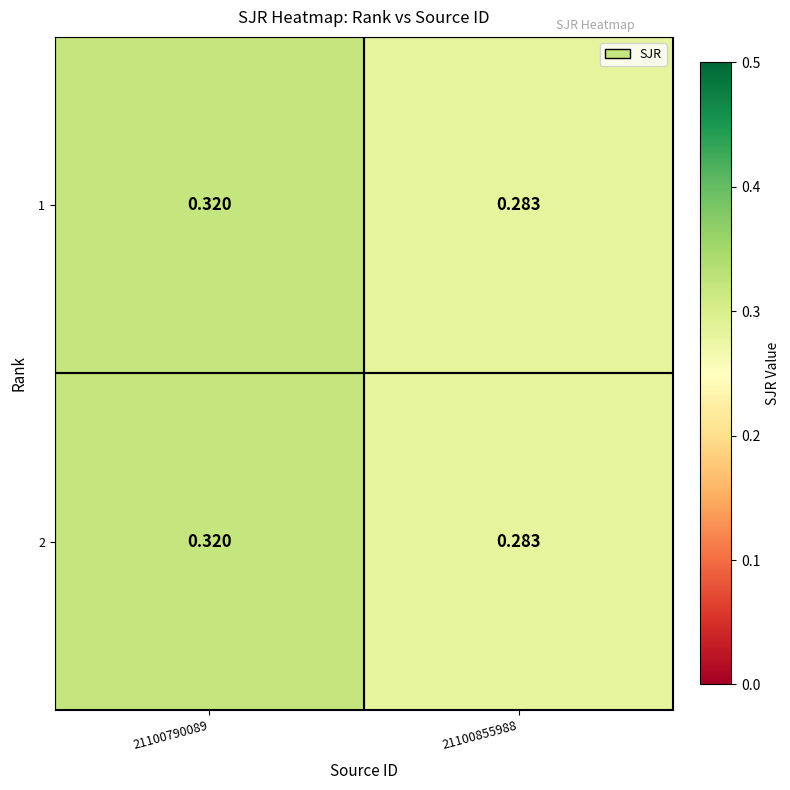

Is the value of 2 at 21100855988 greater than the value of 1 at 21100790089?

No